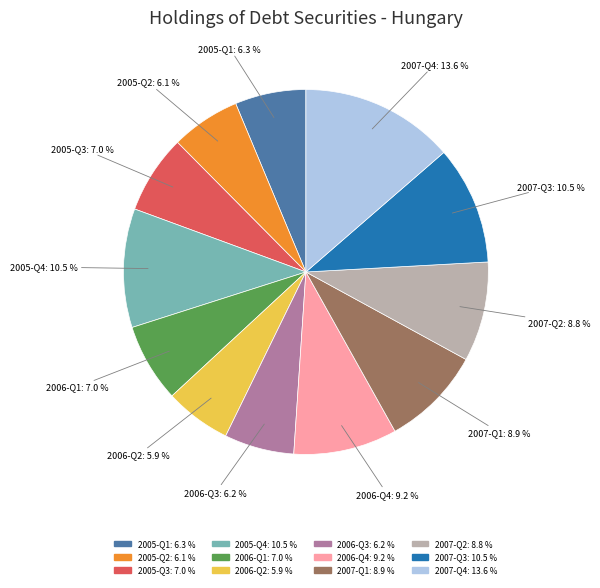

How many segments does this pie chart have?

12